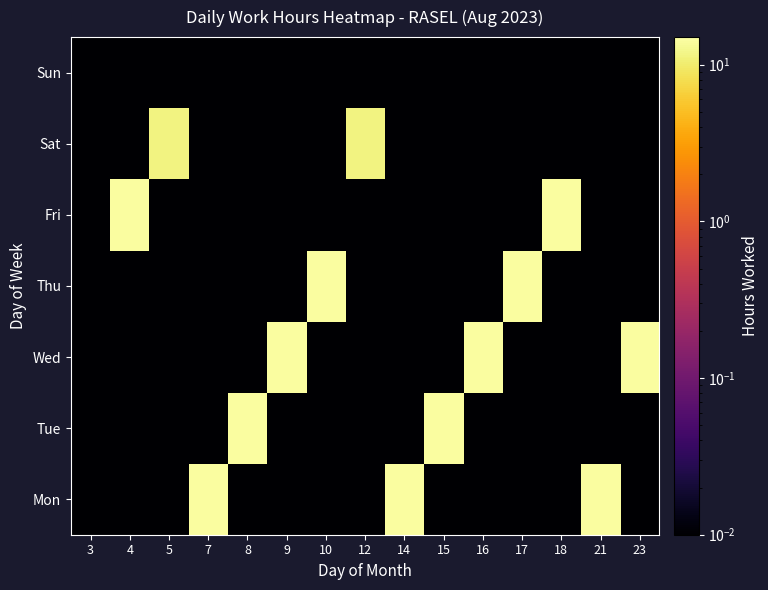

Reading left to right, extract all data points from this chart.

Mon: 3=0.0	4=0.0	5=0.0	7=14.3	8=0.0	9=0.0	10=0.0	12=0.0	14=14.2	15=0.0	16=0.0	17=0.0	18=0.0	21=14.3	23=0.0
Tue: 3=0.0	4=0.0	5=0.0	7=0.0	8=14.3	9=0.0	10=0.0	12=0.0	14=0.0	15=14.2	16=0.0	17=0.0	18=0.0	21=0.0	23=0.0
Wed: 3=0.0	4=0.0	5=0.0	7=0.0	8=0.0	9=14.2	10=0.0	12=0.0	14=0.0	15=0.0	16=14.2	17=0.0	18=0.0	21=0.0	23=14.2
Thu: 3=0.0	4=0.0	5=0.0	7=0.0	8=0.0	9=0.0	10=14.2	12=0.0	14=0.0	15=0.0	16=0.0	17=14.3	18=0.0	21=0.0	23=0.0
Fri: 3=0.0	4=14.3	5=0.0	7=0.0	8=0.0	9=0.0	10=0.0	12=0.0	14=0.0	15=0.0	16=0.0	17=0.0	18=14.3	21=0.0	23=0.0
Sat: 3=0.0	4=0.0	5=11.3	7=0.0	8=0.0	9=0.0	10=0.0	12=11.3	14=0.0	15=0.0	16=0.0	17=0.0	18=0.0	21=0.0	23=0.0
Sun: 3=0.0	4=0.0	5=0.0	7=0.0	8=0.0	9=0.0	10=0.0	12=0.0	14=0.0	15=0.0	16=0.0	17=0.0	18=0.0	21=0.0	23=0.0